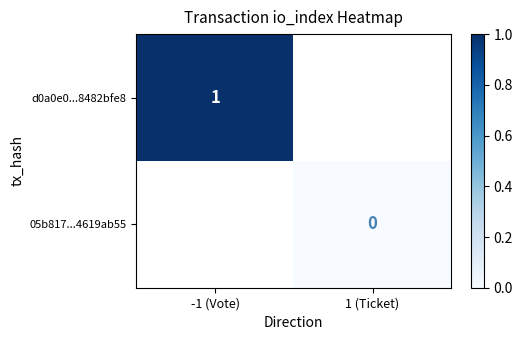

Is it true that d0a0e0...8482bfe8 equals 1.7 at -1 (Vote)?

False